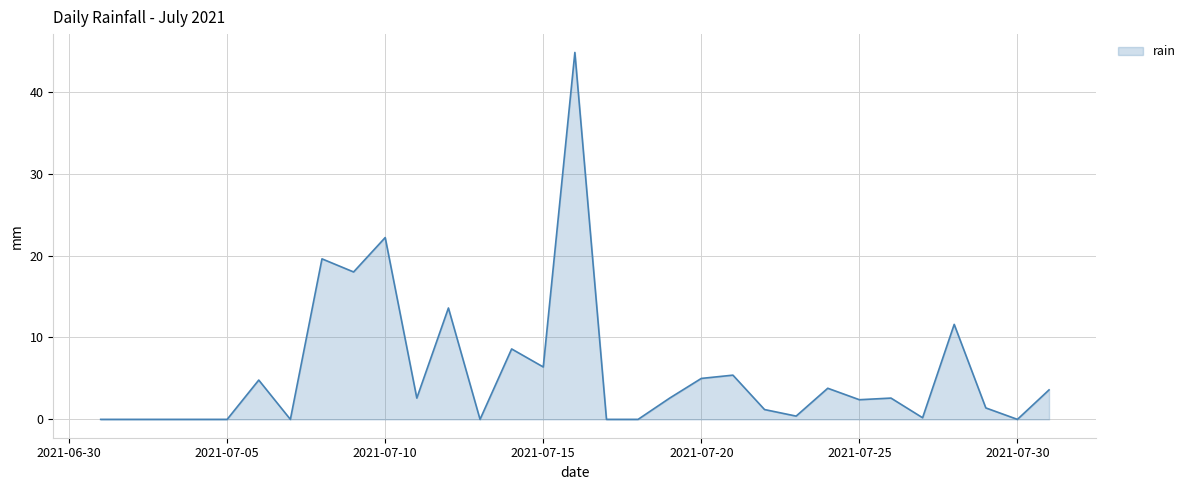

How many lines are shown in the chart?

1